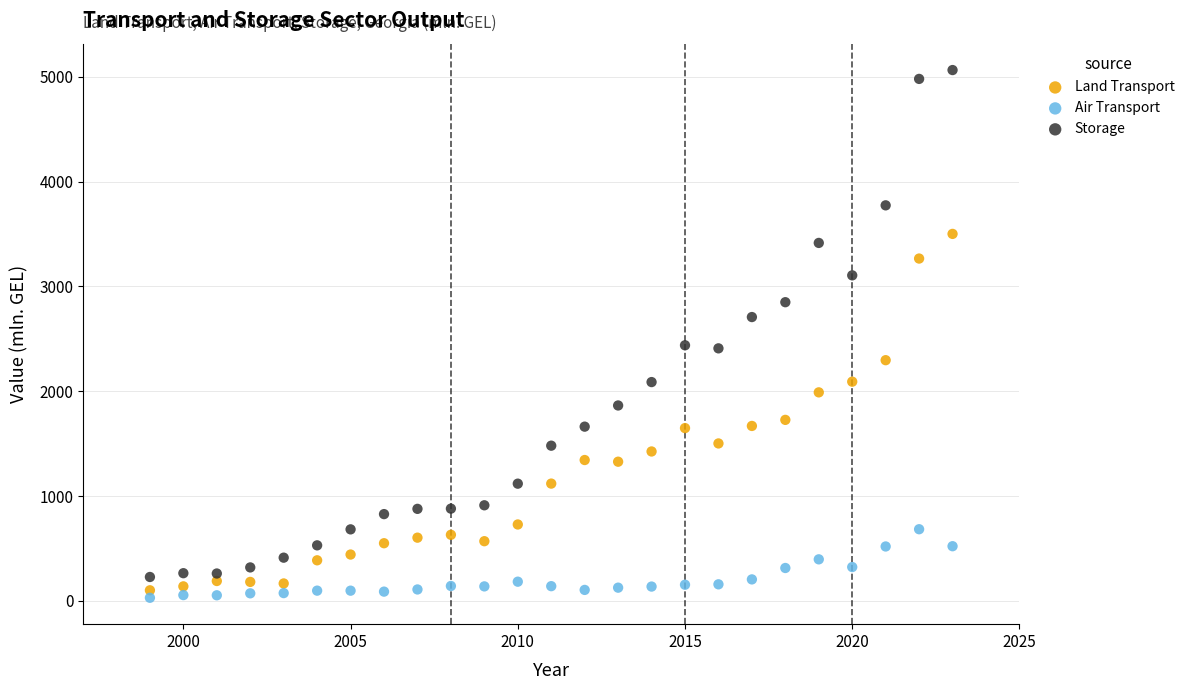

In the Storage series, what Y value is closest to 2646?

2708.5